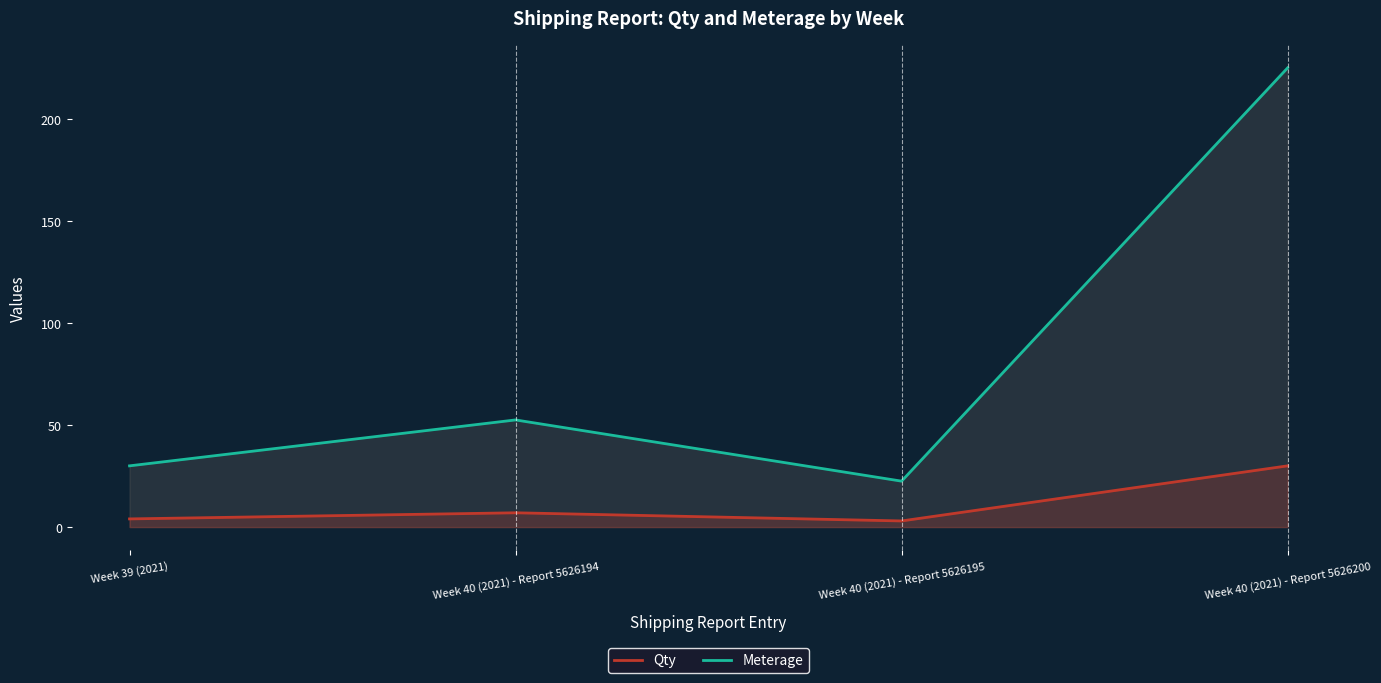

In Meterage, how many points are higher than both neighbors (excluding endpoints)?

1